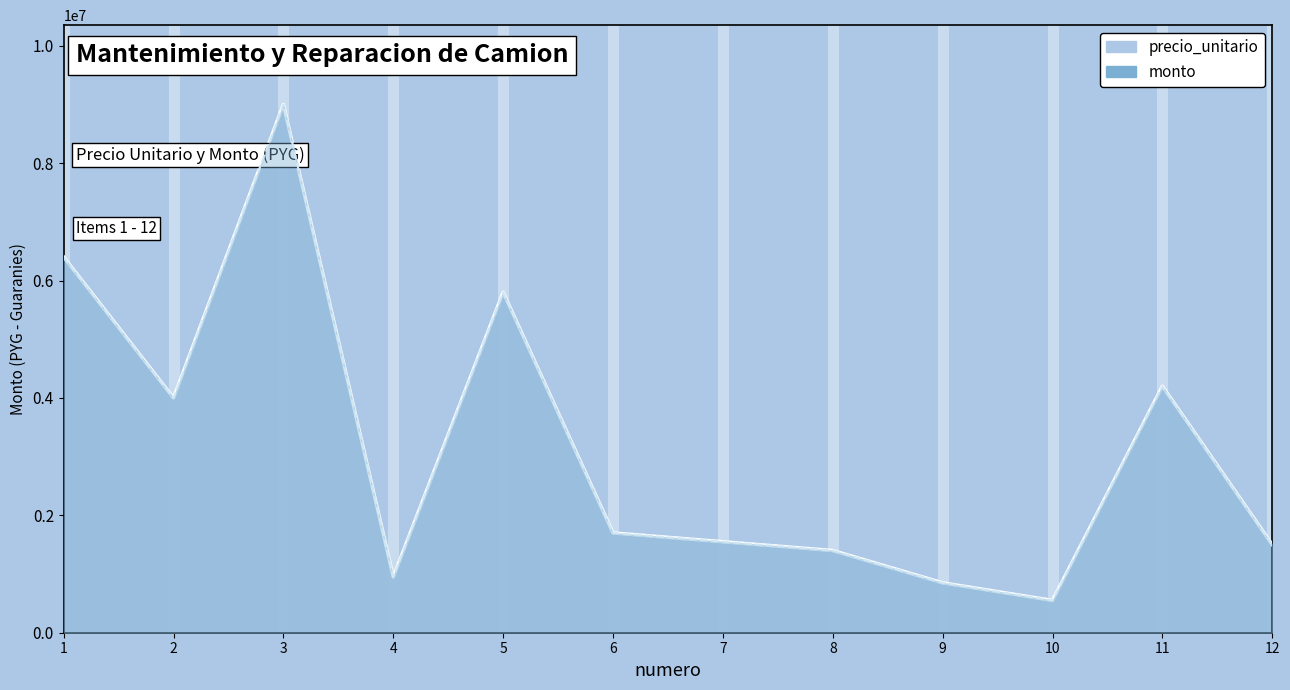

Does the chart display data point markers on the line(s)?

No